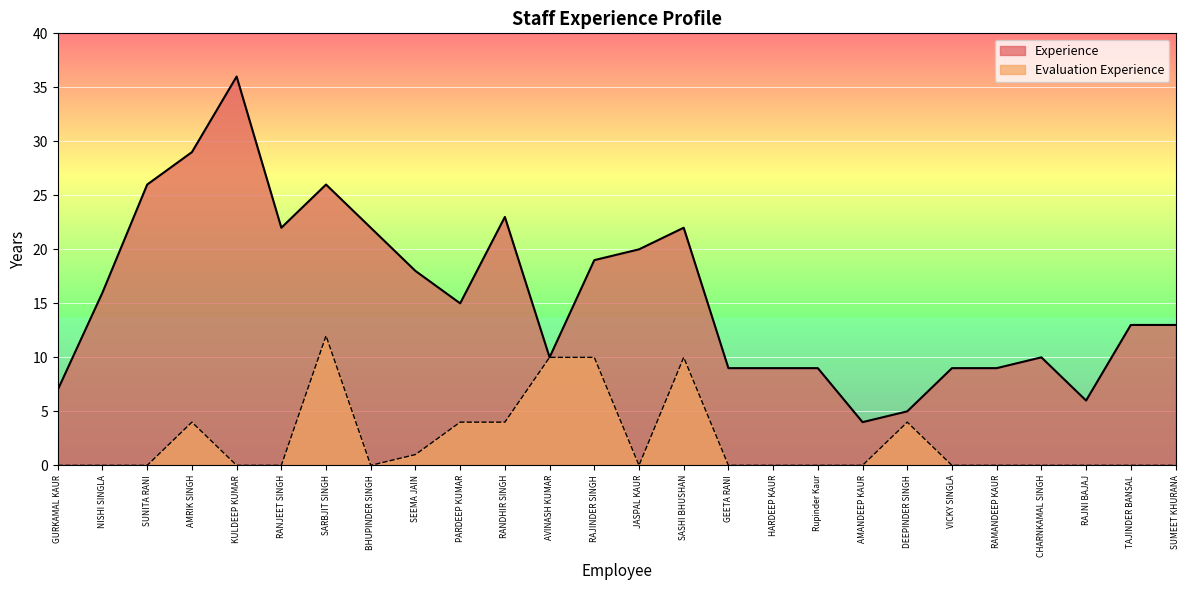

True or false: Evaluation Experience and Experience cross at least once.

False